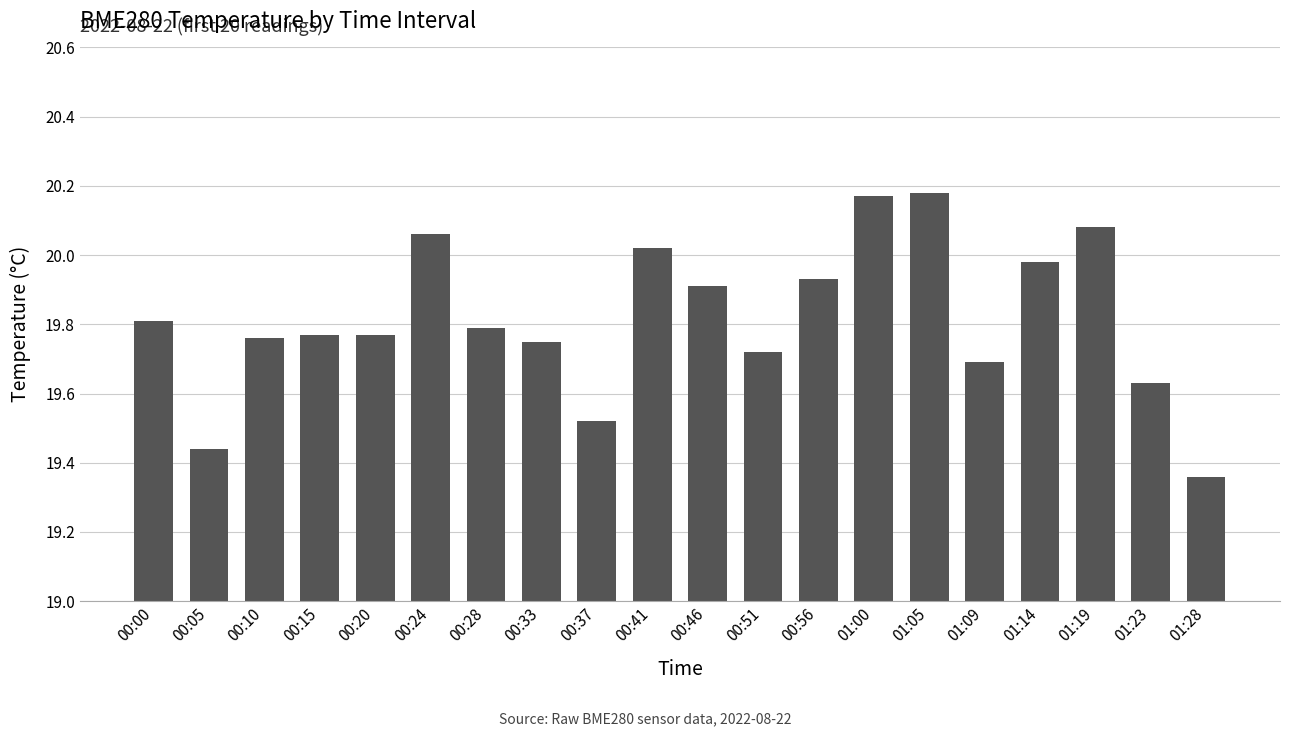

The value at 01:19 is 34.6. True or false?

False